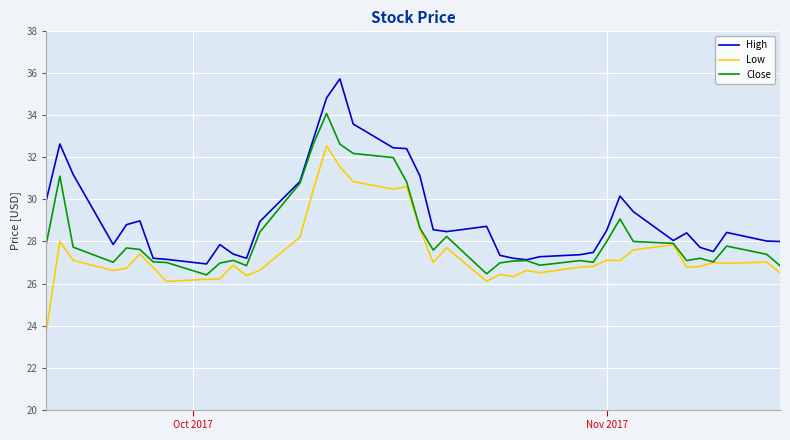

What is the average value of the Low series?

27.5